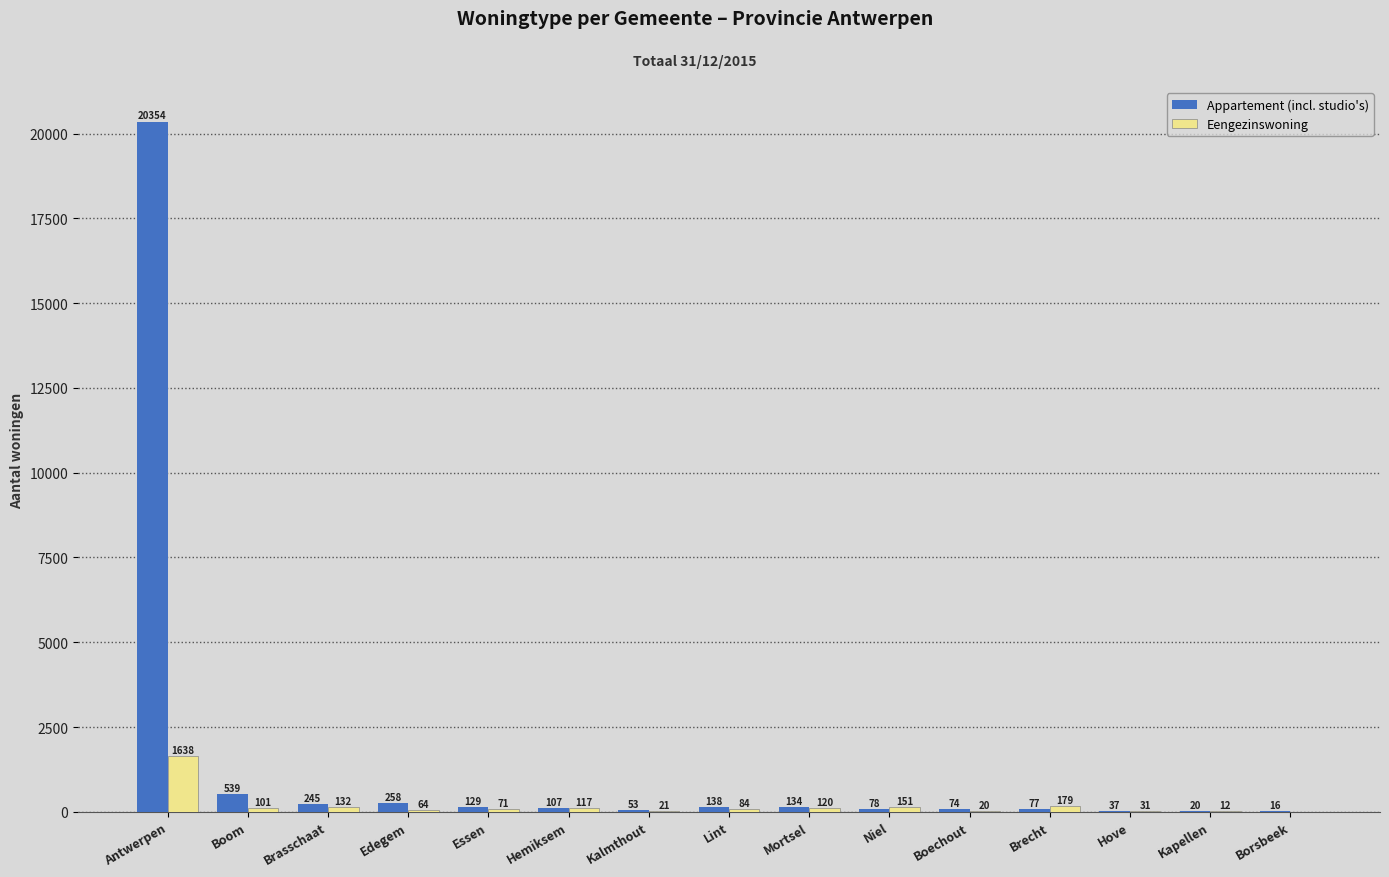

What is the sum of all Appartement (incl. studio's) values?

22259